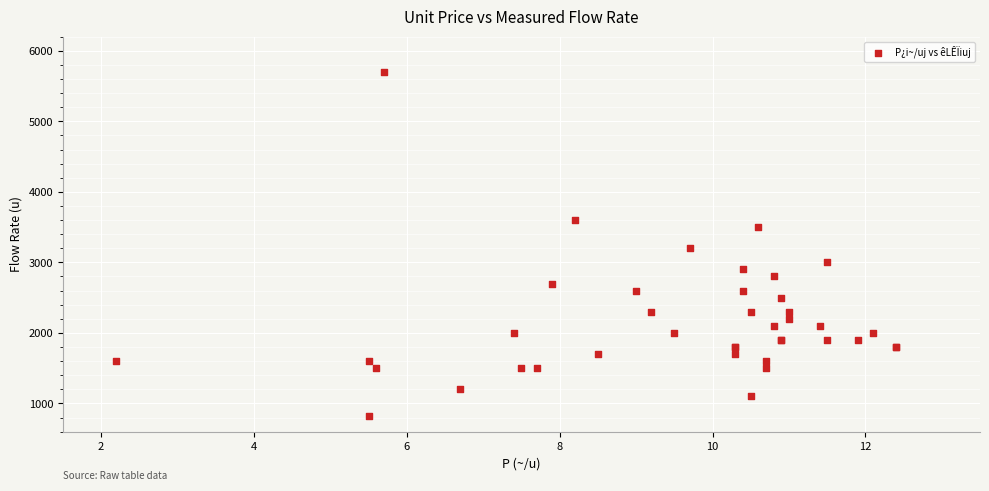

What Y value in the scatter plot is closest to 3260?

3200